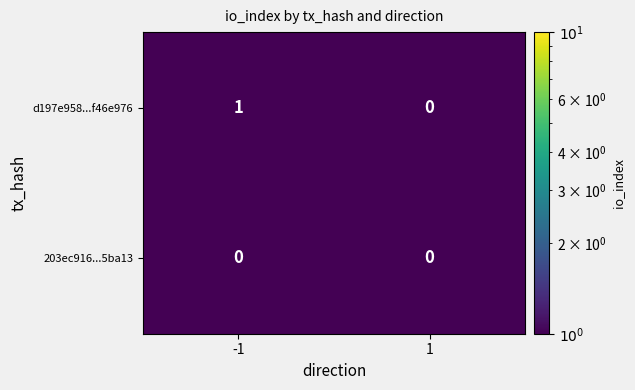

How many distinct data groups are displayed?

2